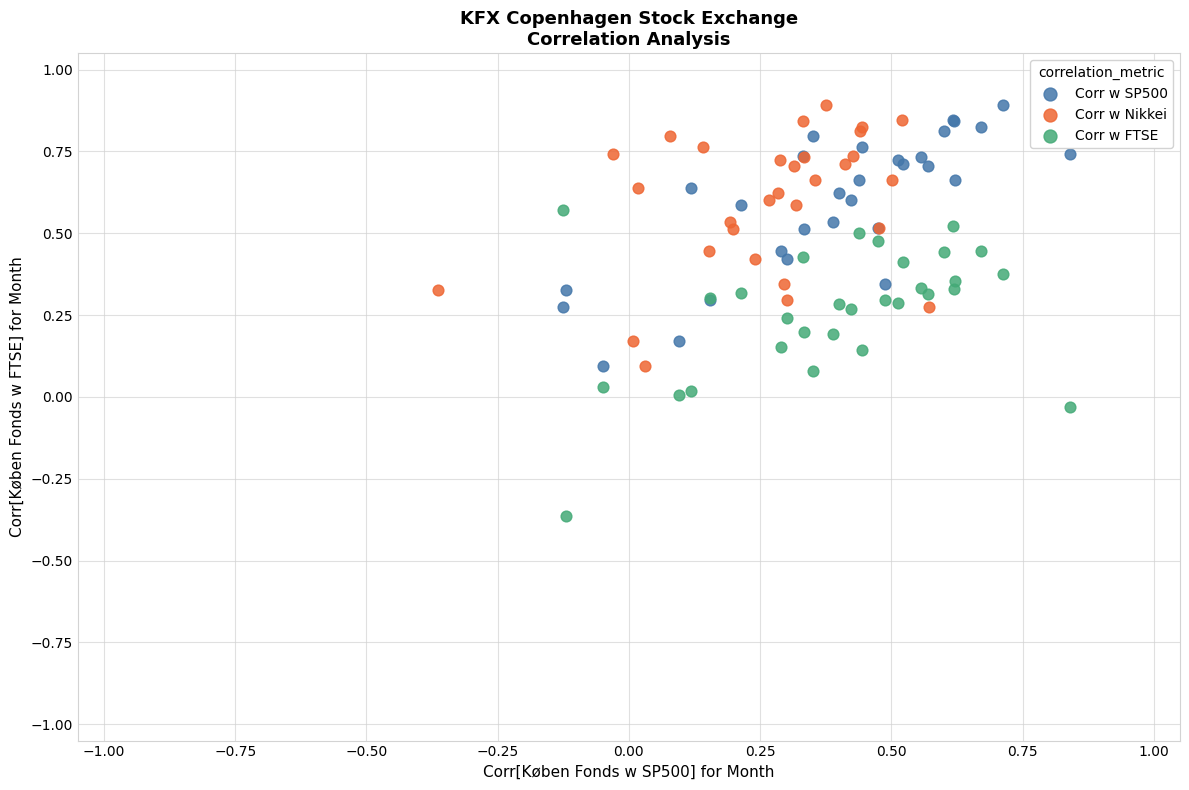

Which series reaches the minimum Y coordinate?

Corr w FTSE